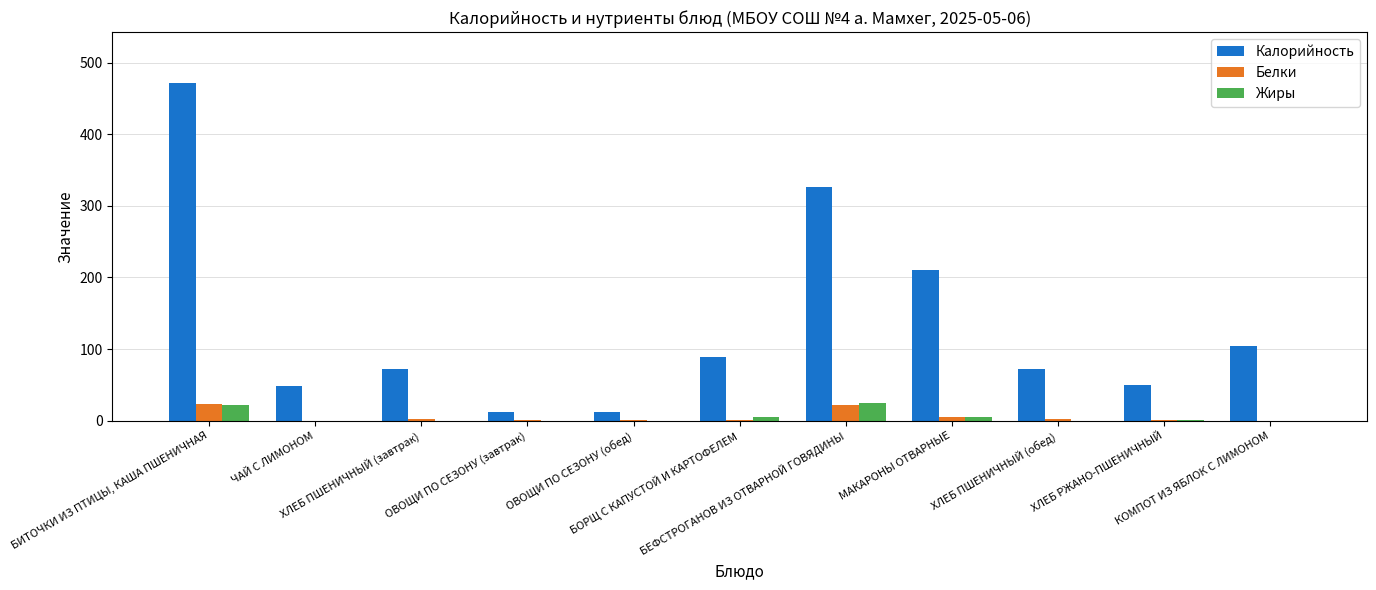

Which series has the largest total across all categories?

Калорийность